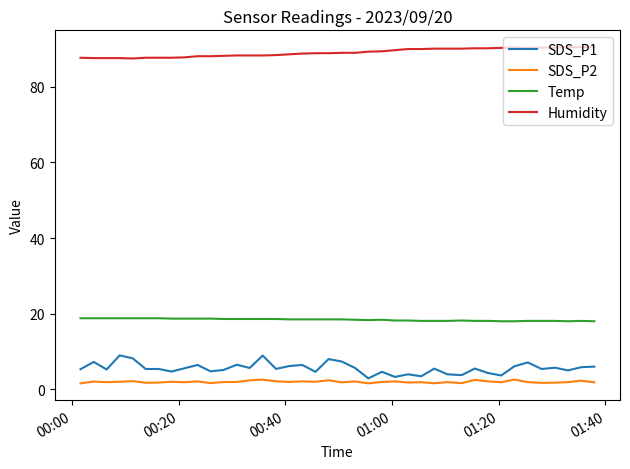

Which series has the widest spread of values?

SDS_P1